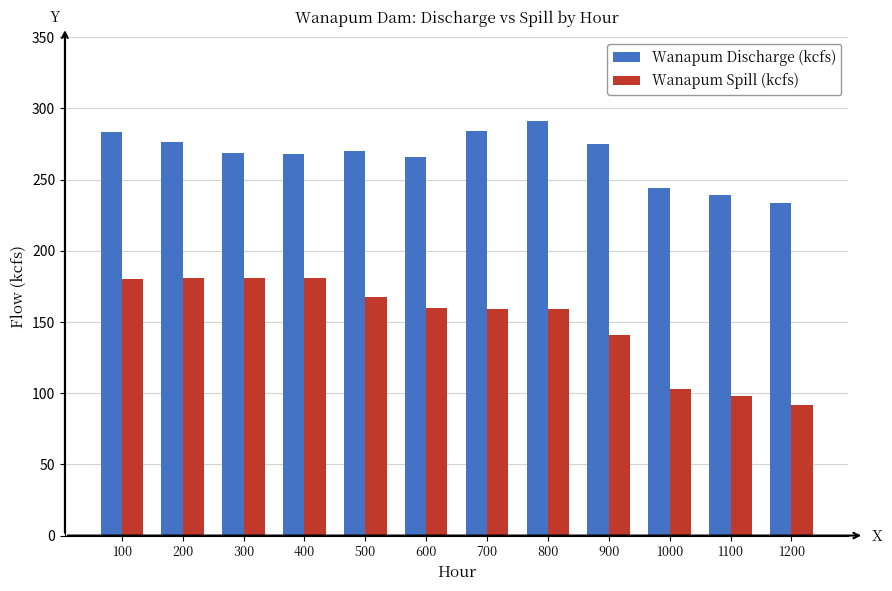

At which label is Wanapum Spill (kcfs) closest to 136?

900